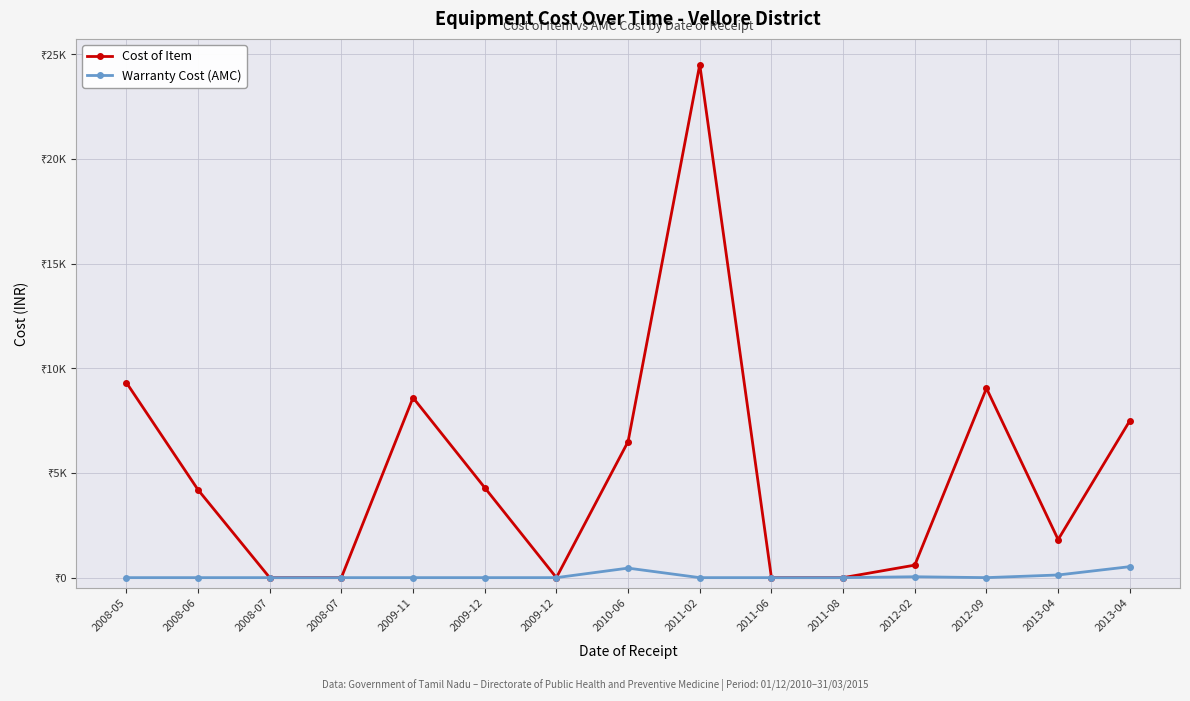

Rank the series by their average value, from lowest to highest.

Warranty Cost (AMC), Cost of Item